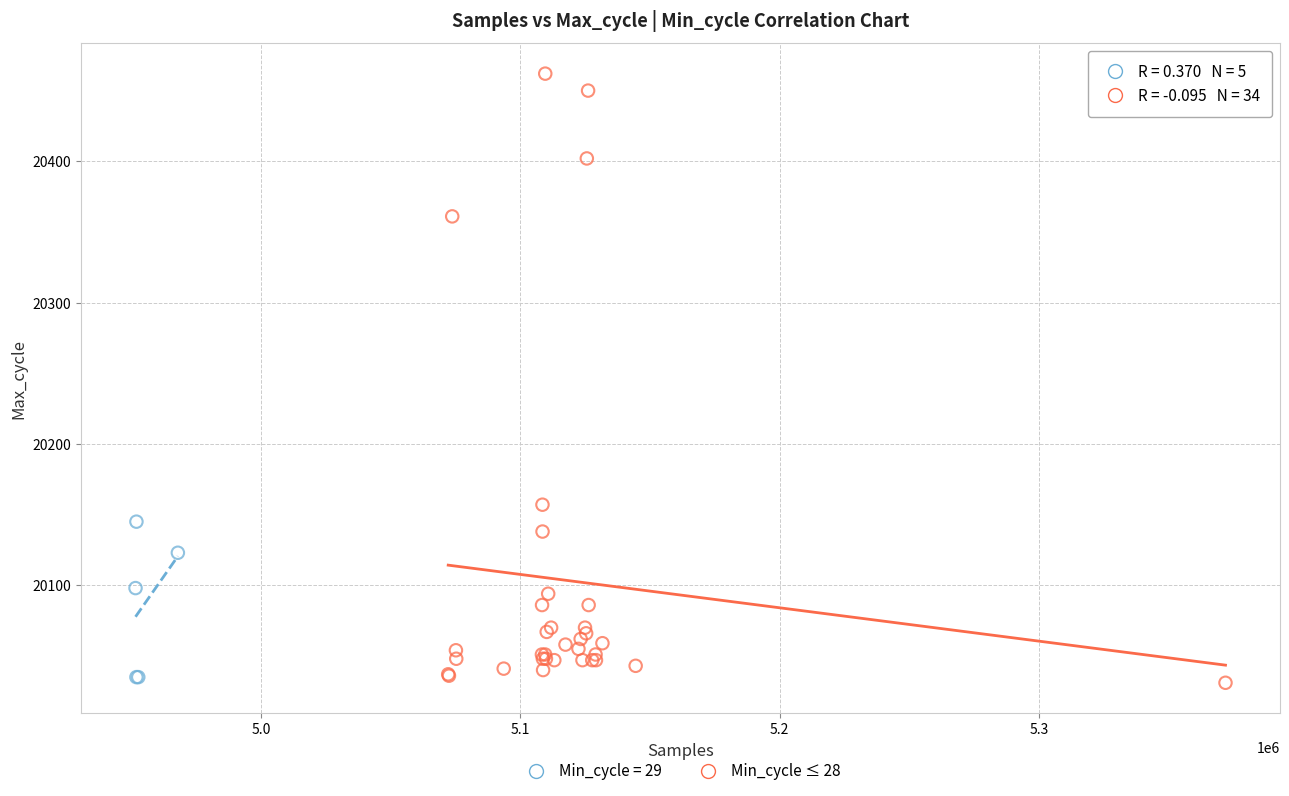

Which series contains the highest Y value?

Min_cycle ≤ 28